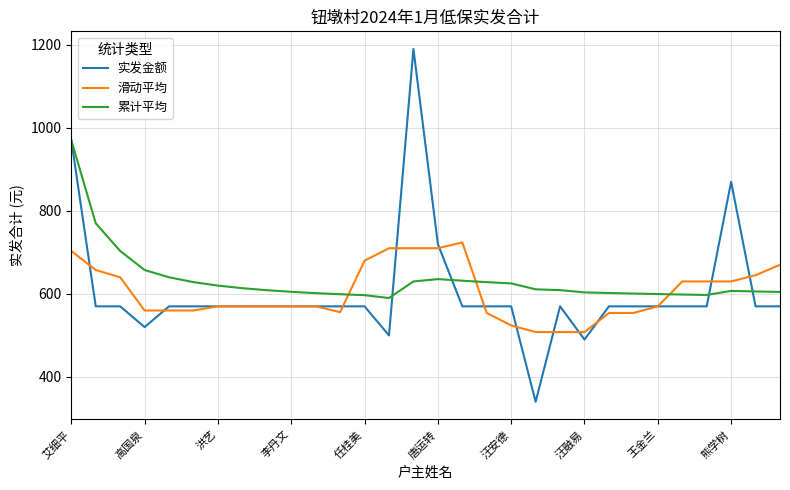

Which series ends up on top after the final intersection of 累计平均 and 滑动平均?

滑动平均